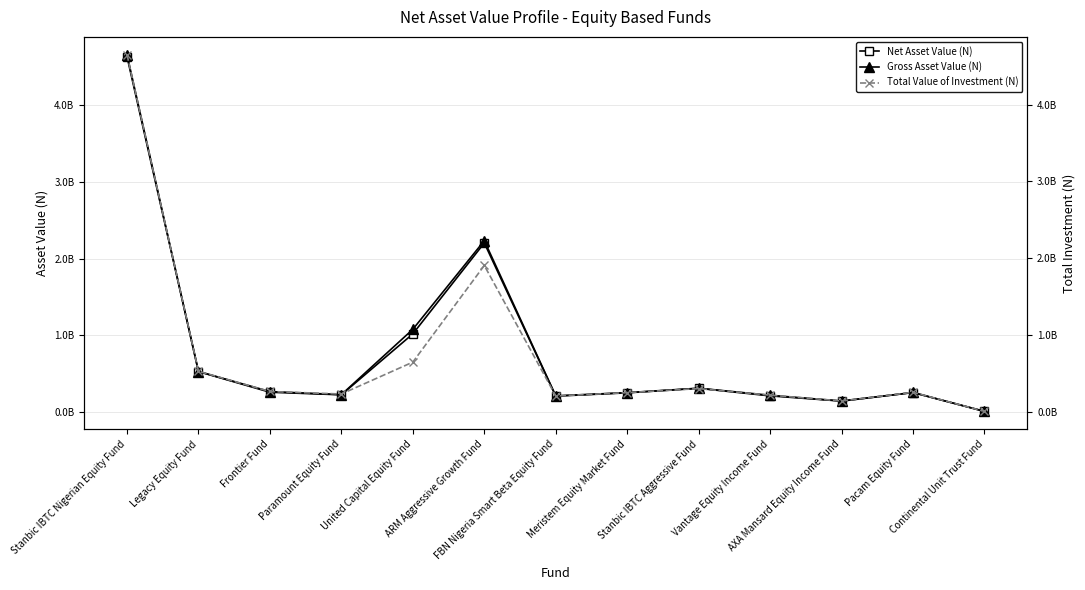

What are all the series names shown in the legend?

Net Asset Value (N), Gross Asset Value (N), Total Value of Investment (N)